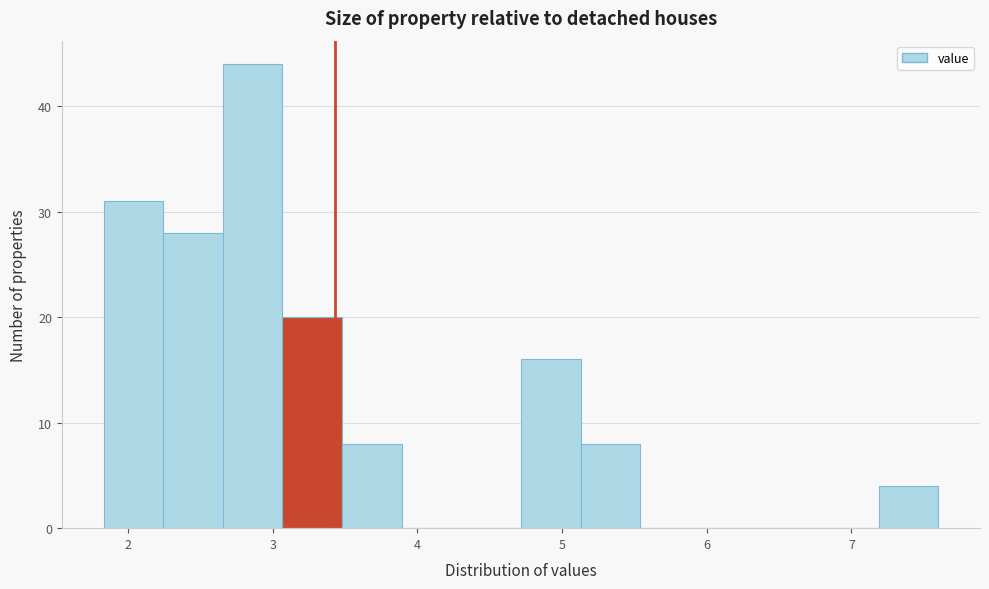

Which range on the x-axis has the tallest bar?

2.7 to 3.1